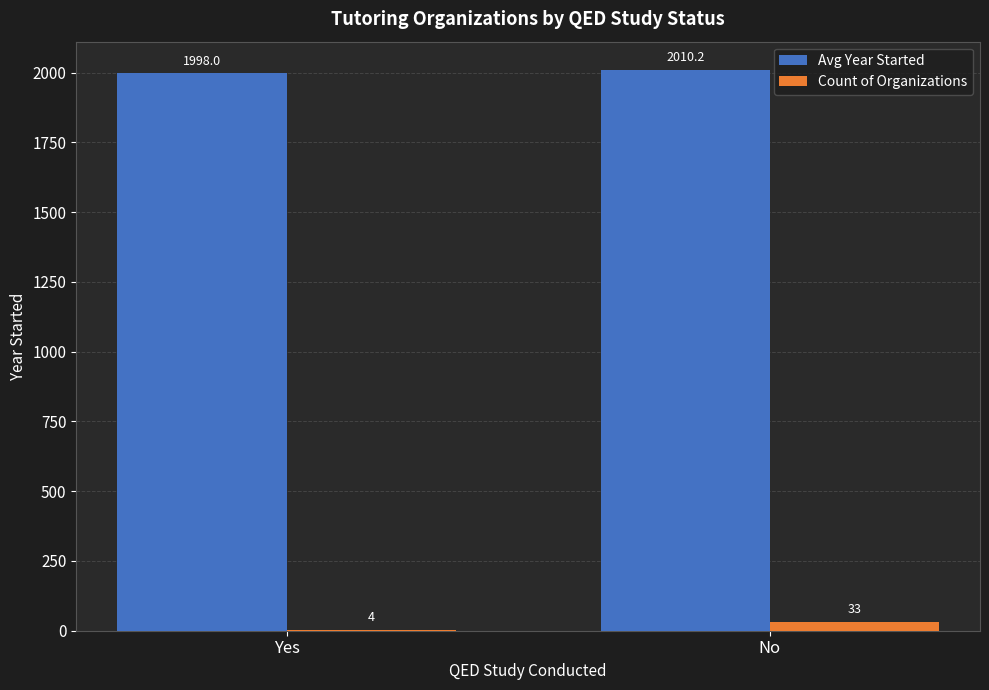

Which category has the highest value in the Avg Year Started series?

No